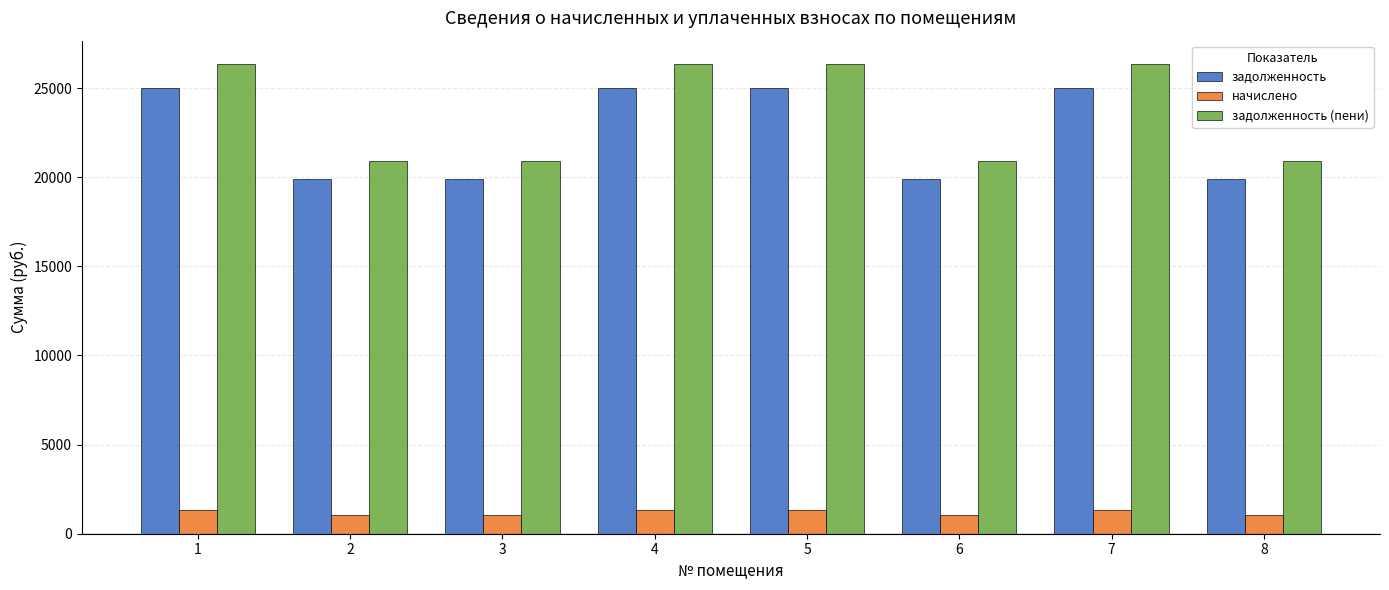

What is the approximate value of начислено at 6?

1041.7